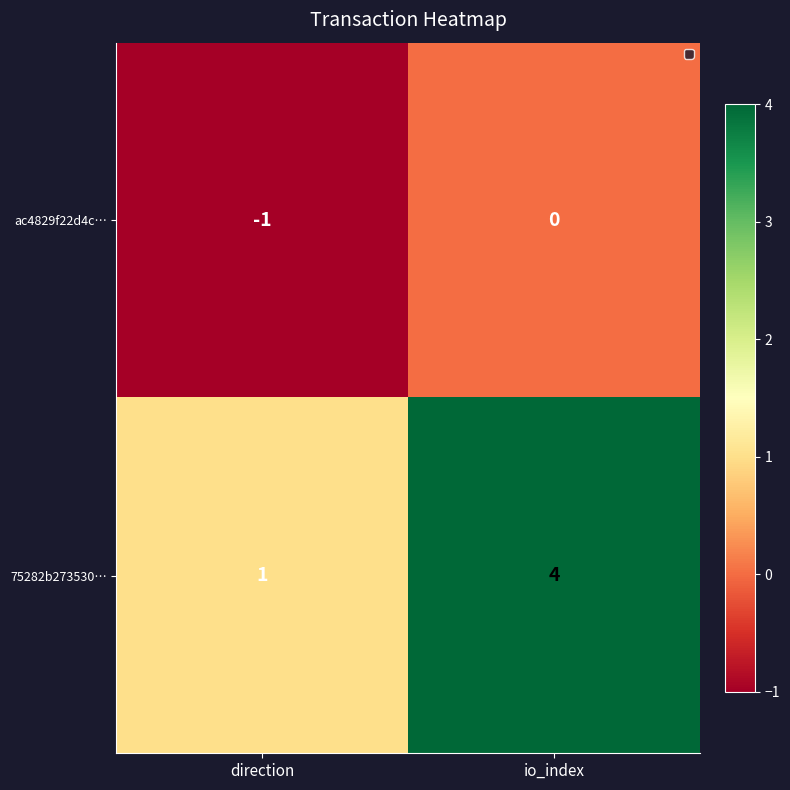

List the series in order of their peak value, highest first.

75282b273530…, ac4829f22d4c…